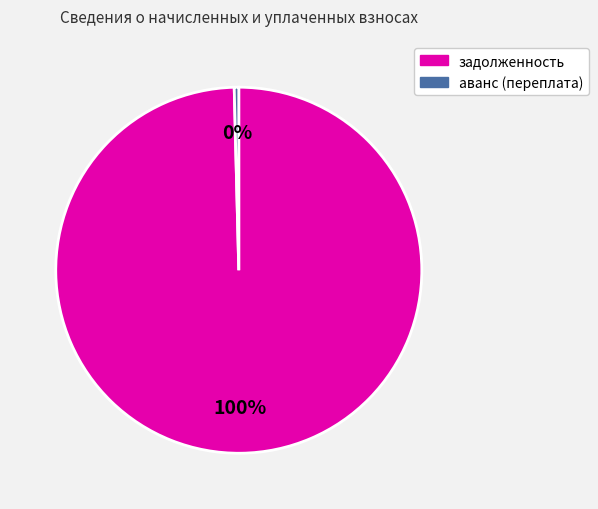

Is the sum of задолженность and аванс (переплата) greater than half?

Yes